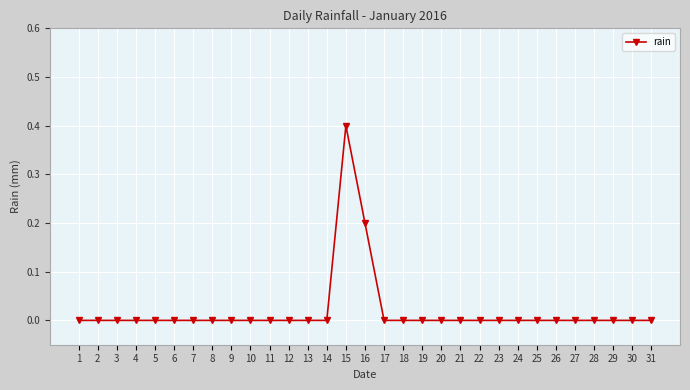

The value at 1 is 0.3. True or false?

False